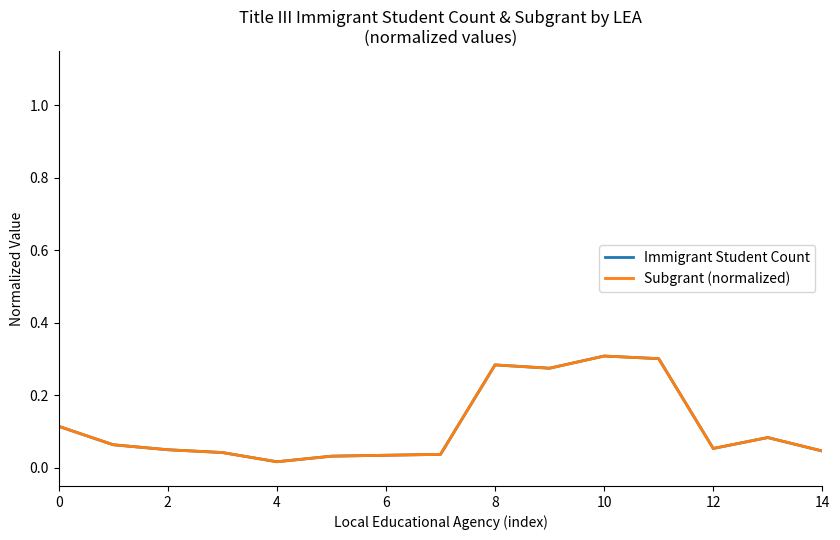

What is the average value of the Immigrant Student Count series?

0.1